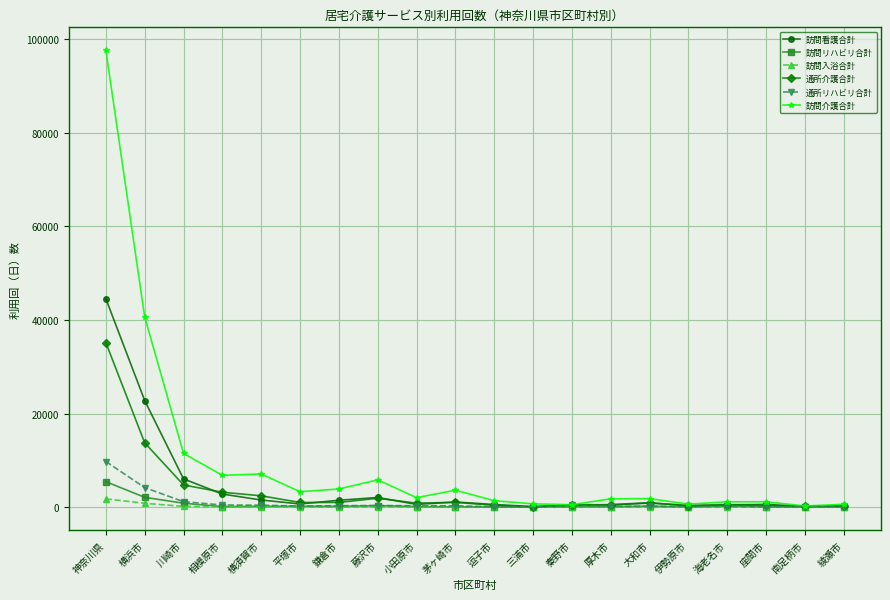

Between 川崎市 and 海老名市, which series saw the biggest shift?

訪問介護合計